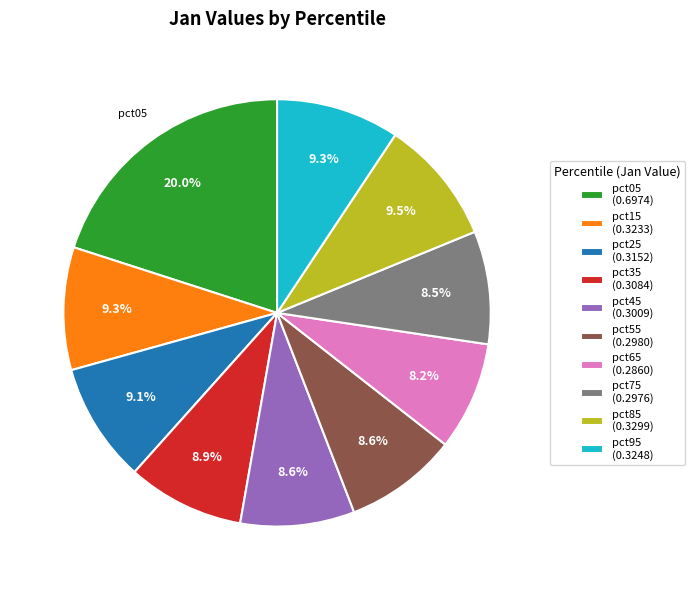

To the nearest percent, what portion does pct95 represent?

9%